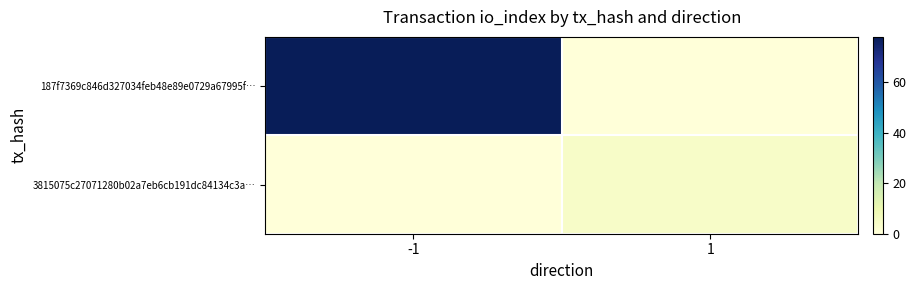

List the series in order of their overall mean, lowest first.

3815075c27071280b02a7eb6cb191dc84134c3a…, 187f7369c846d327034feb48e89e0729a67995f…